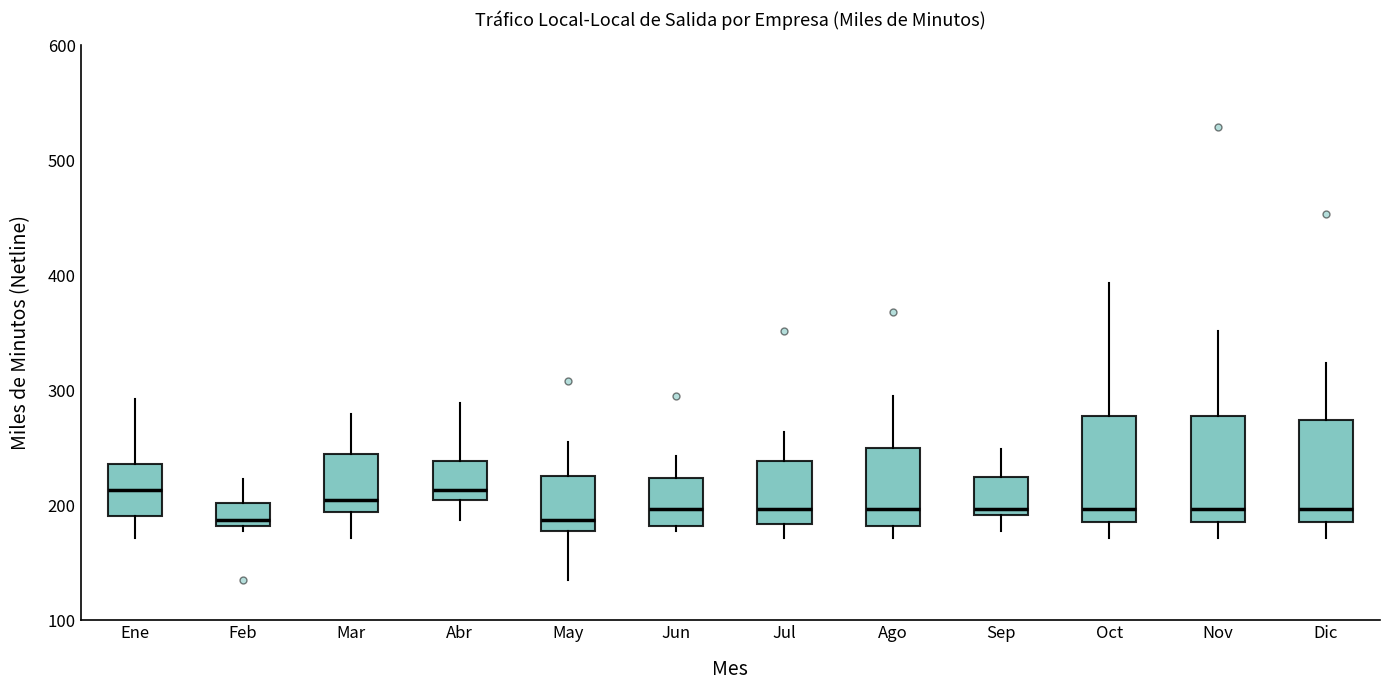

Reading left to right, transcribe this box plot: for each box, give where its median line is, the range the box spans, and where its two whiskers end, as read against the y-axis. The values are not printed on the chart, so give them approximately, as read against the axis.

Ene: median 210, box 190 to 240, whiskers 170 to 290
Feb: median 190, box 180 to 200, whiskers 180 (just below the box's lower edge) to 220
Mar: median 200, box 190 to 240, whiskers 170 to 280
Abr: median 210 (just above the box's lower edge), box 210 to 240, whiskers 190 to 290
May: median 190, box 180 to 230, whiskers 140 to 260
Jun: median 200, box 180 to 220, whiskers 180 (just below the box's lower edge) to 240
Jul: median 200, box 180 to 240, whiskers 170 to 260
Ago: median 200, box 180 to 250, whiskers 170 to 290
Sep: median 200, box 190 to 220, whiskers 180 to 250
Oct: median 200, box 190 to 280, whiskers 170 to 390
Nov: median 200, box 190 to 280, whiskers 170 to 350
Dic: median 200, box 190 to 270, whiskers 170 to 320